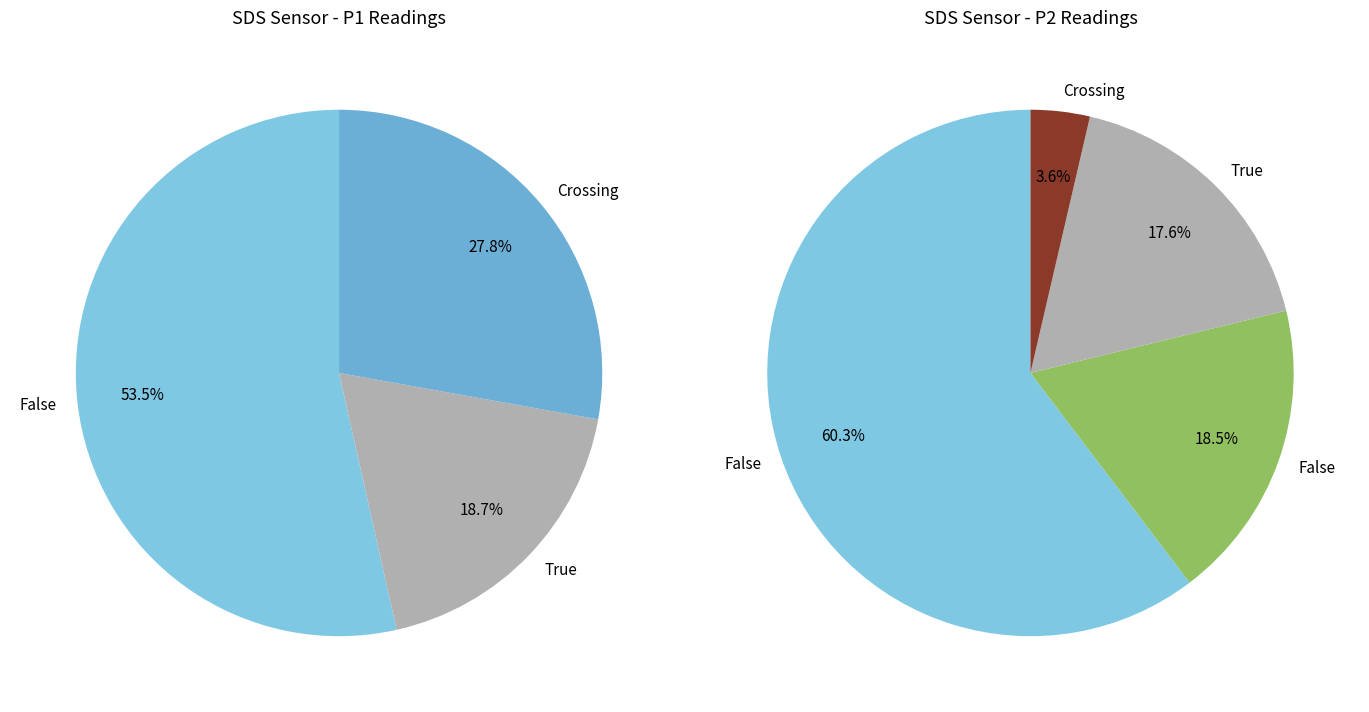

Between 10 and 32, which series saw the biggest shift?

SDS_P1